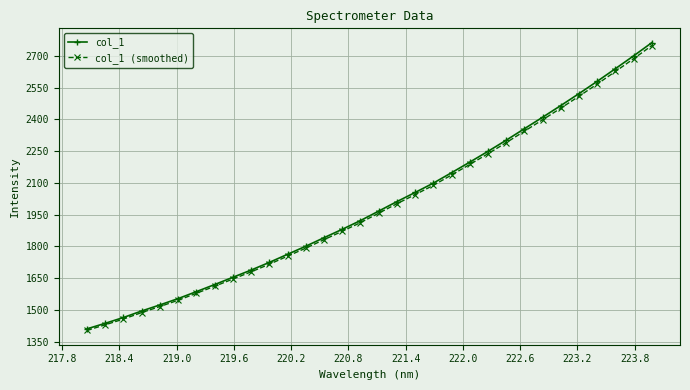

How many lines are shown in the chart?

2